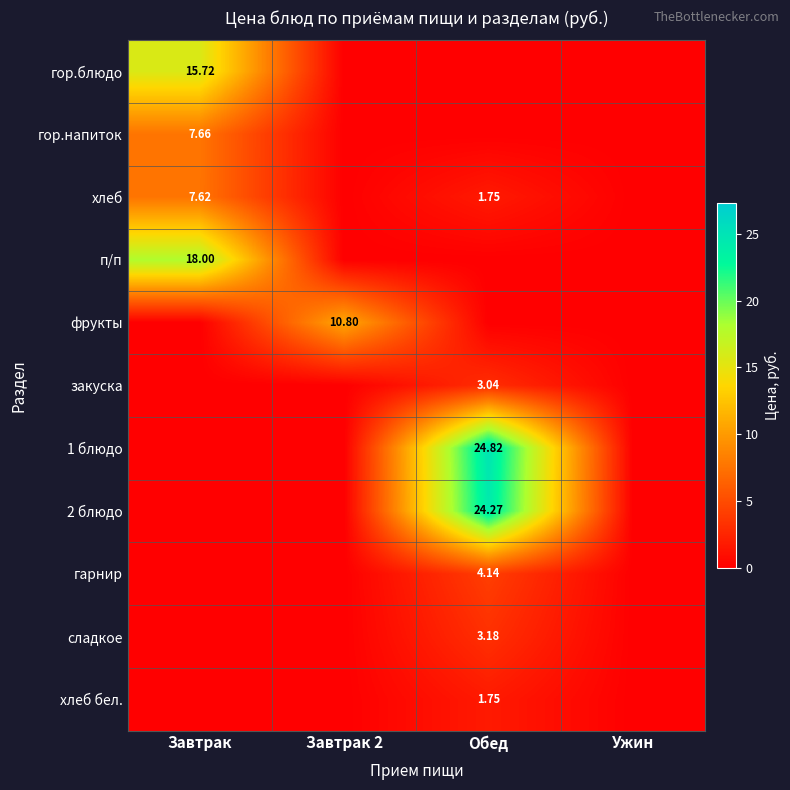

What is the average value of the 1 блюдо series?

6.2